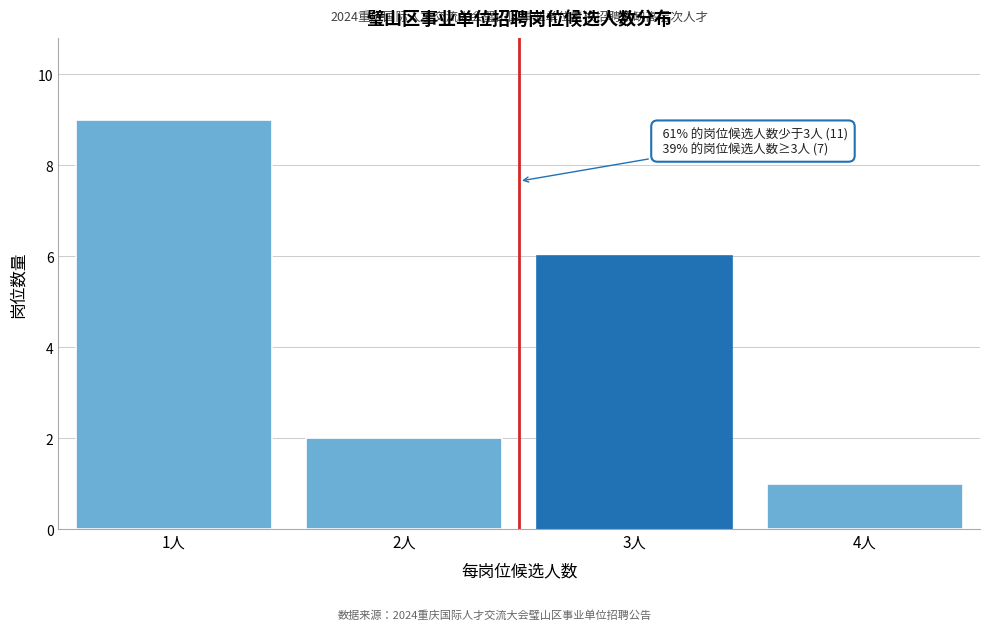

Reading left to right, transcribe all the data shown in this chart.

9	2	6	1